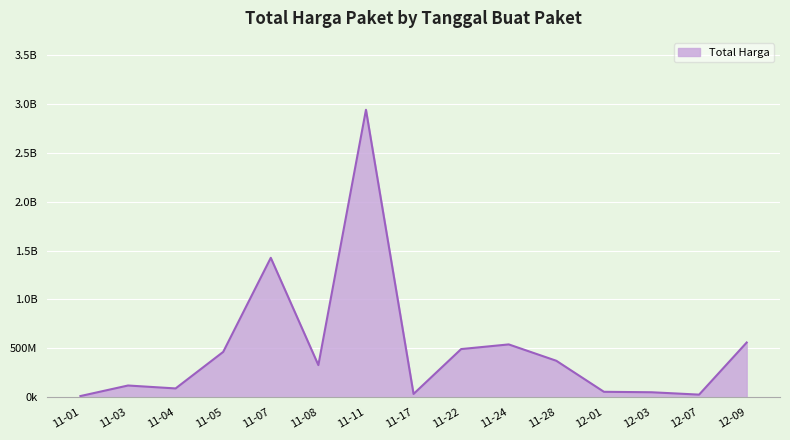

Does the chart have visible grid lines?

Yes